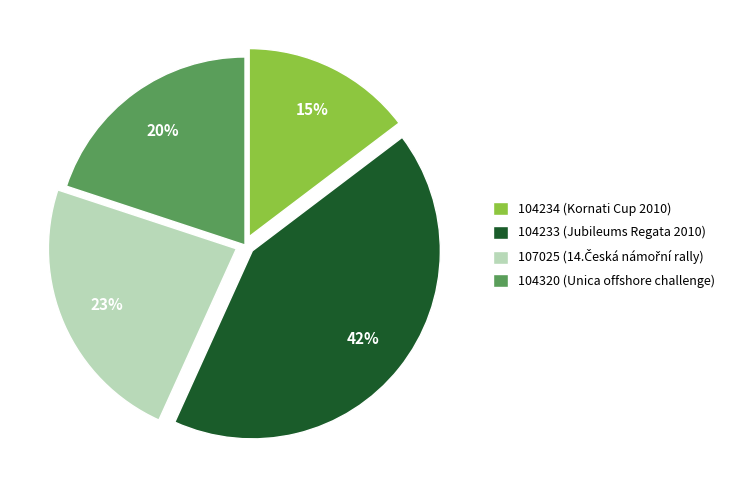

Does 104233 account for over 50% of the chart?

No